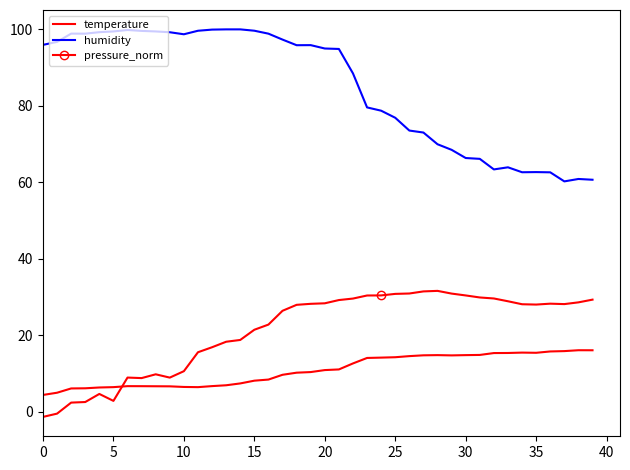

True or false: humidity and pressure_norm cross at least once.

False